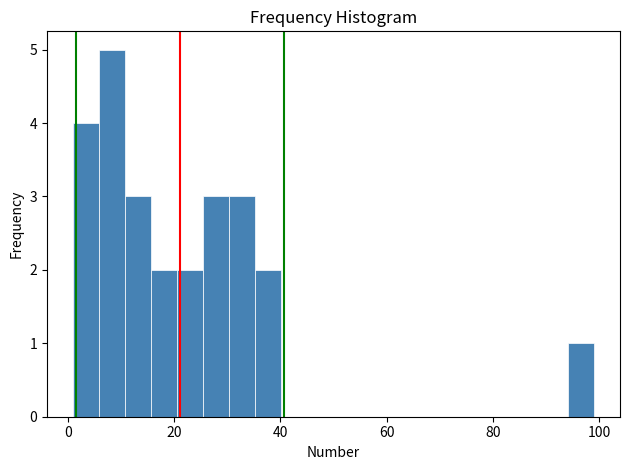

Read against the x-axis, roughly where is the centre of the tallest bar?

8